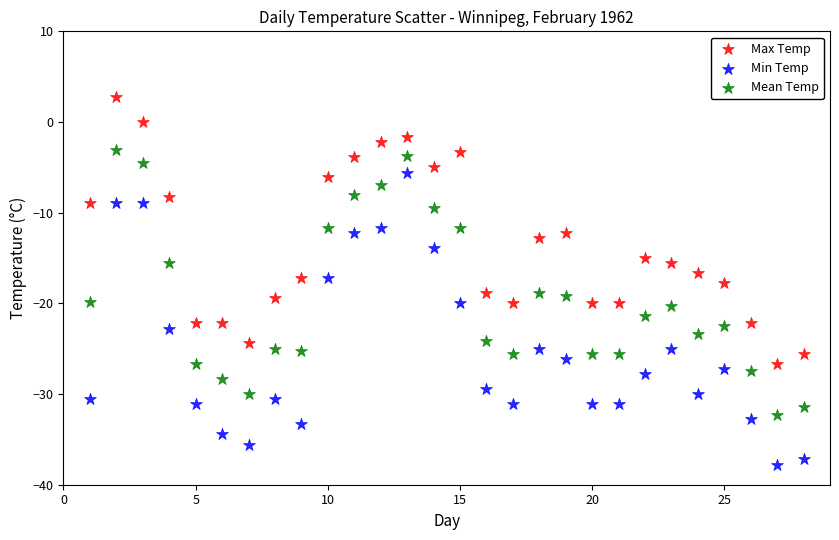

Which series reaches the minimum Y coordinate?

Min Temp